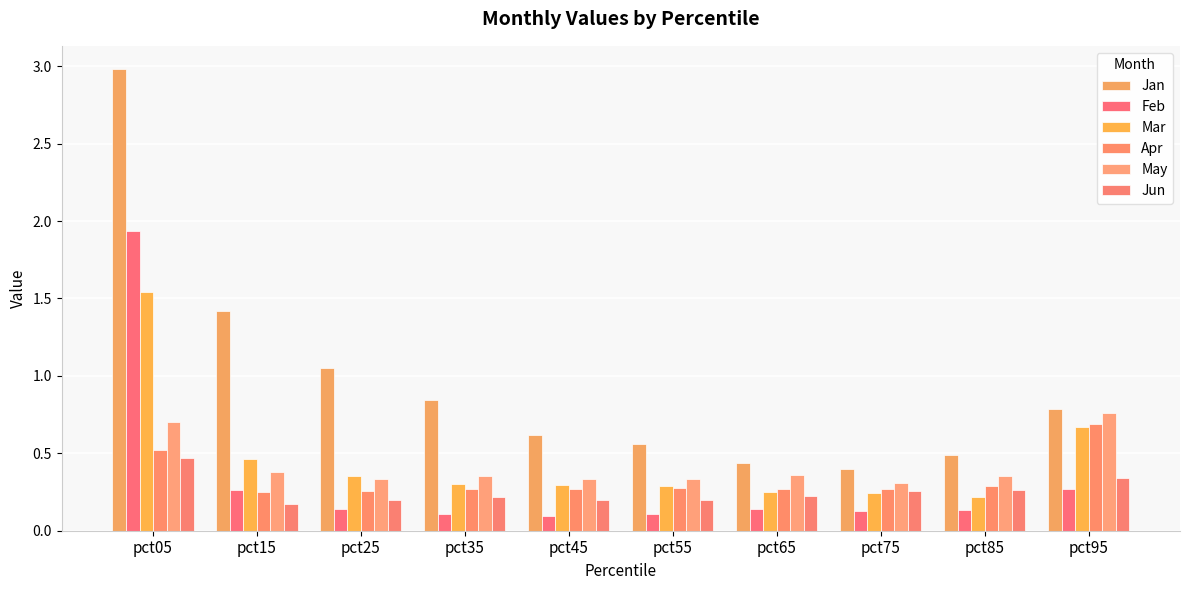

How many bars are there in total?

60